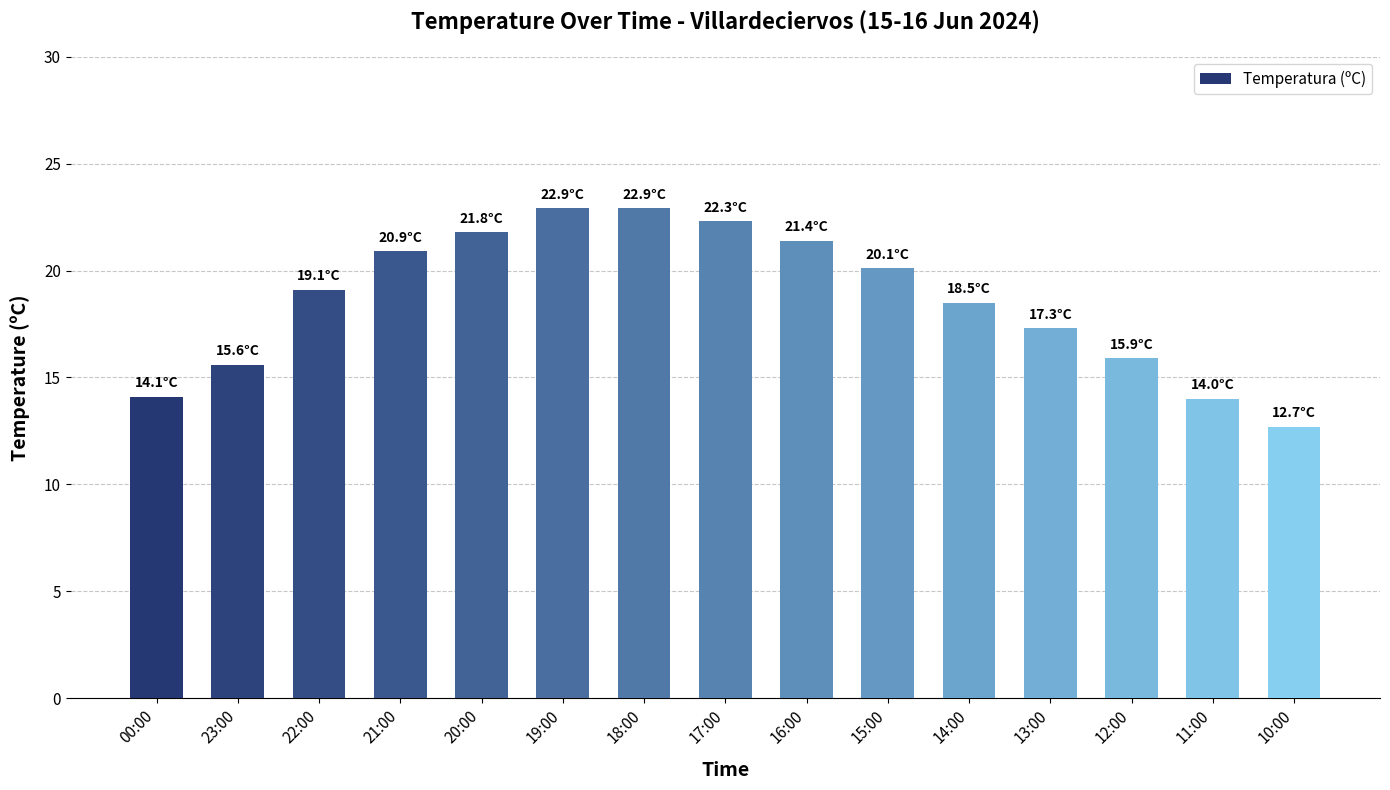

Between 11:00 and 17:00, which is larger?

17:00